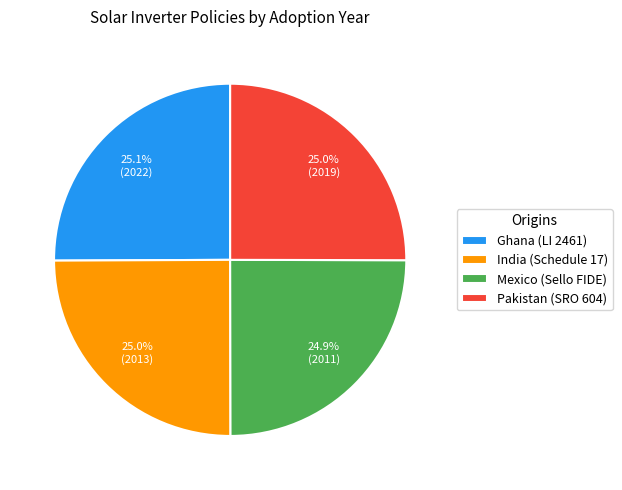

Is it true that Mexico (Sello FIDE) is 12% of the pie?

False